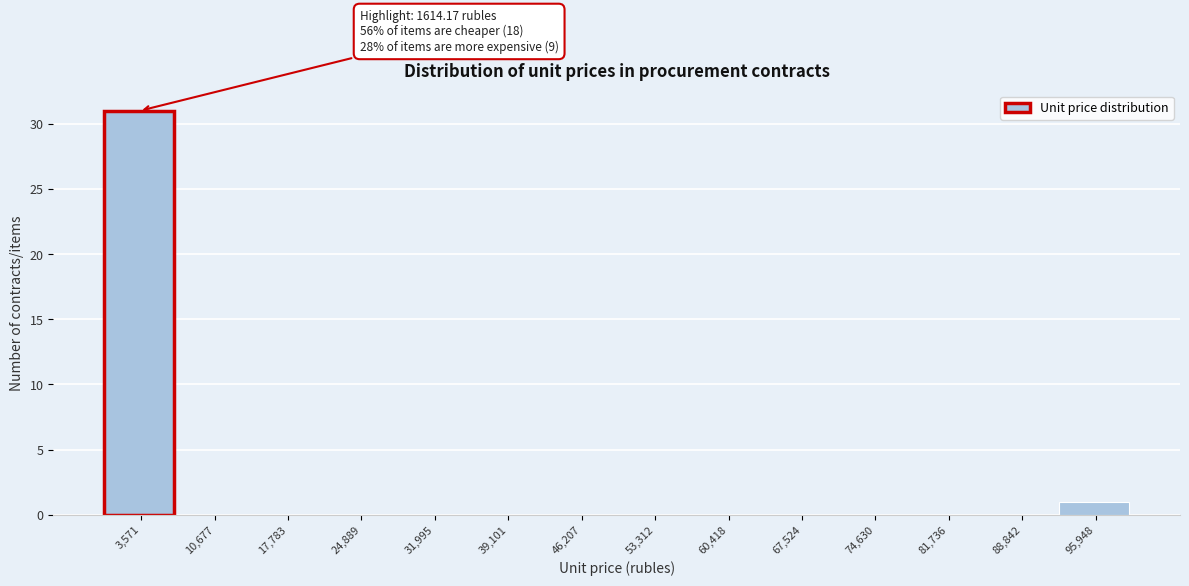

Over which range of the x-axis is the bar tallest?

0 to 7000